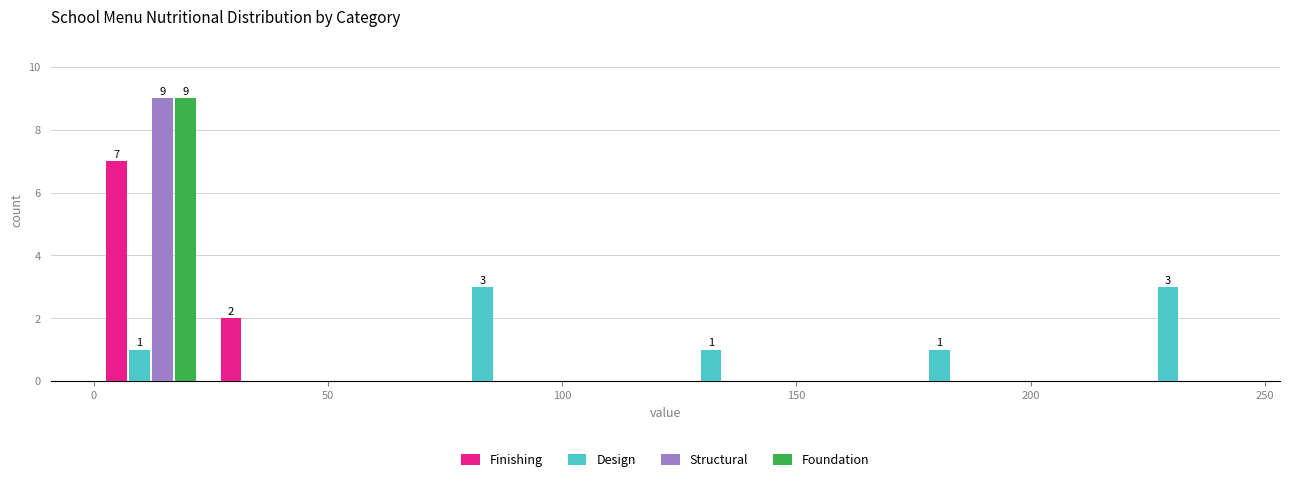

In the Finishing series, which range on the x-axis has the tallest bar?

0 to 25